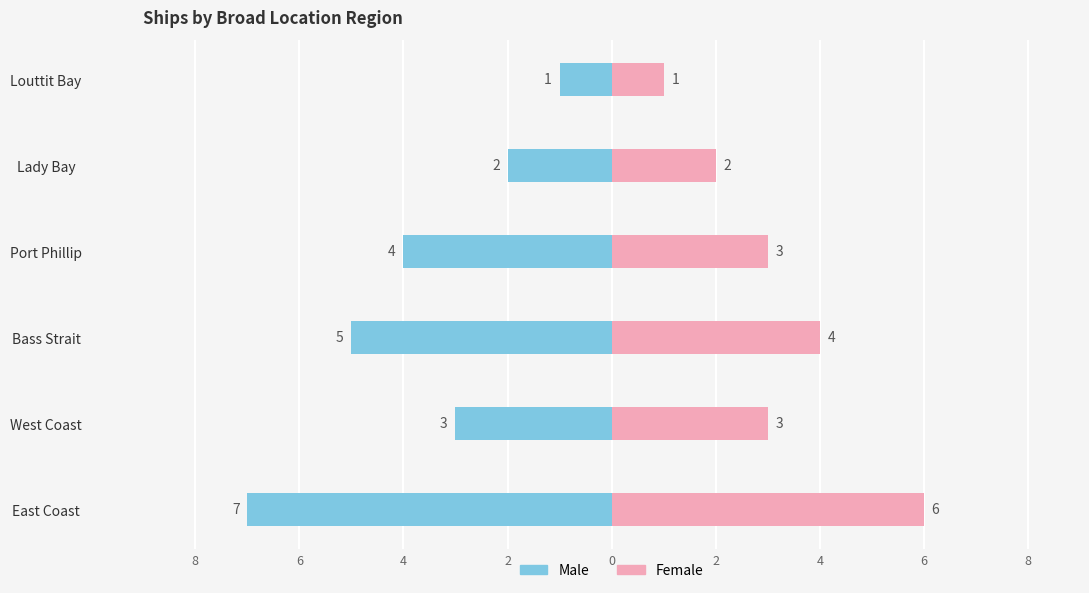

How many groups of bars are there?

6